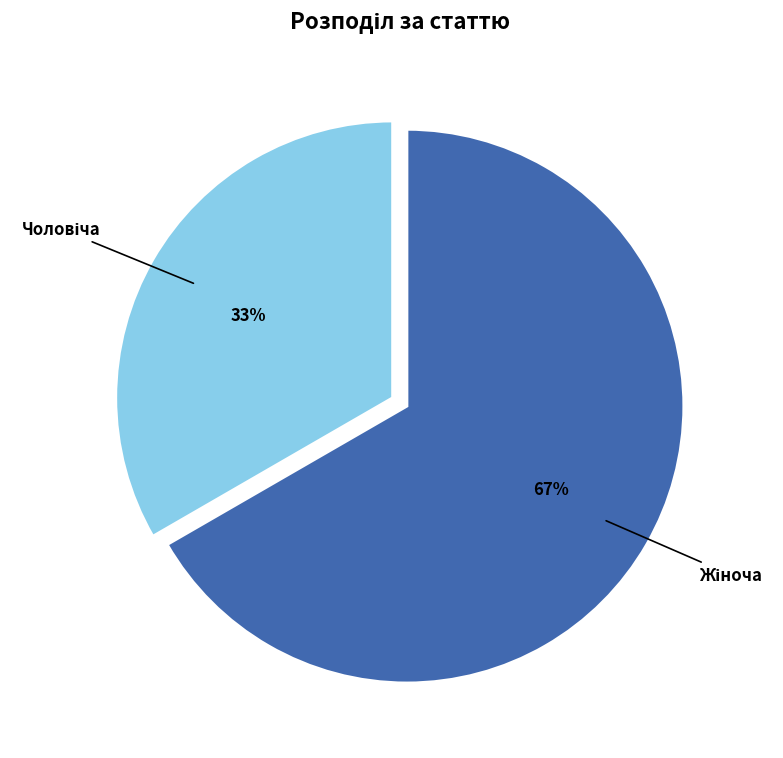

Is there any slice that represents more than half of the pie?

Yes